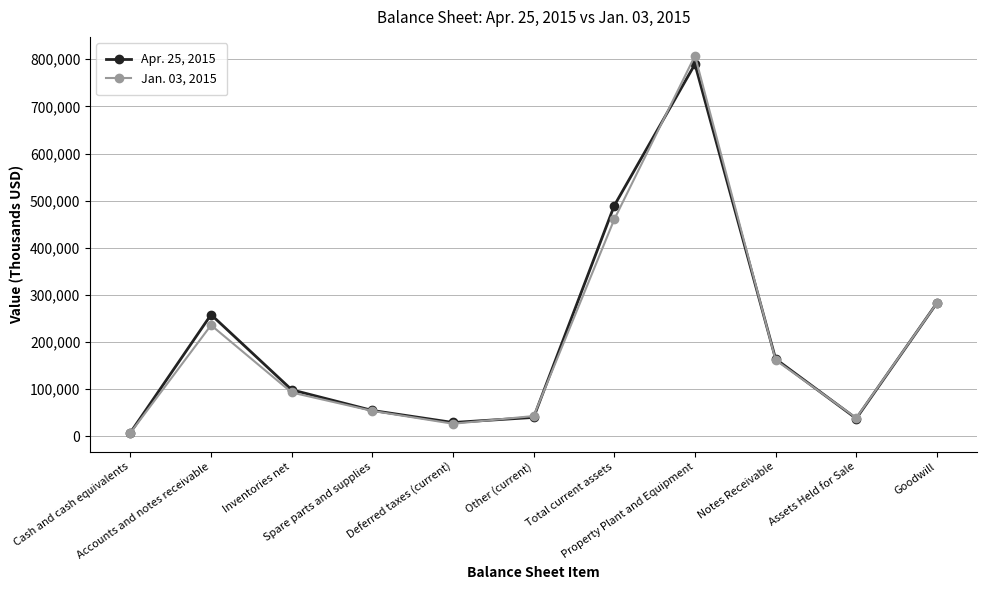

Rank the series by their maximum value, from highest to lowest.

Jan. 03, 2015, Apr. 25, 2015